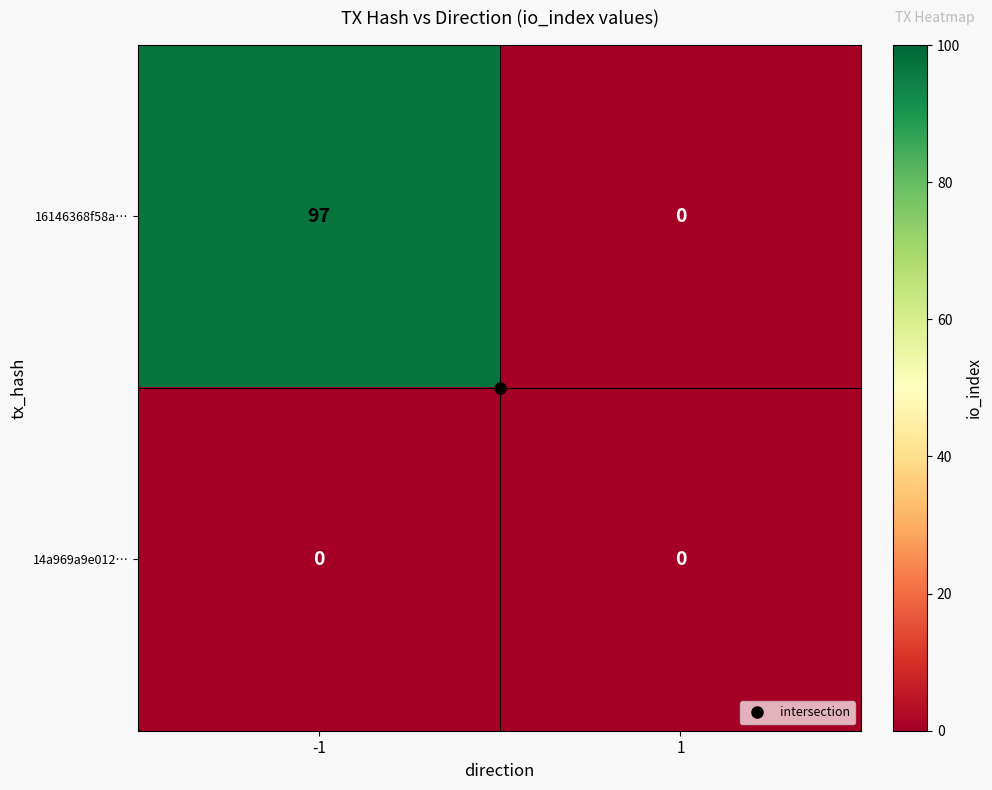

What is the greatest value displayed?

97